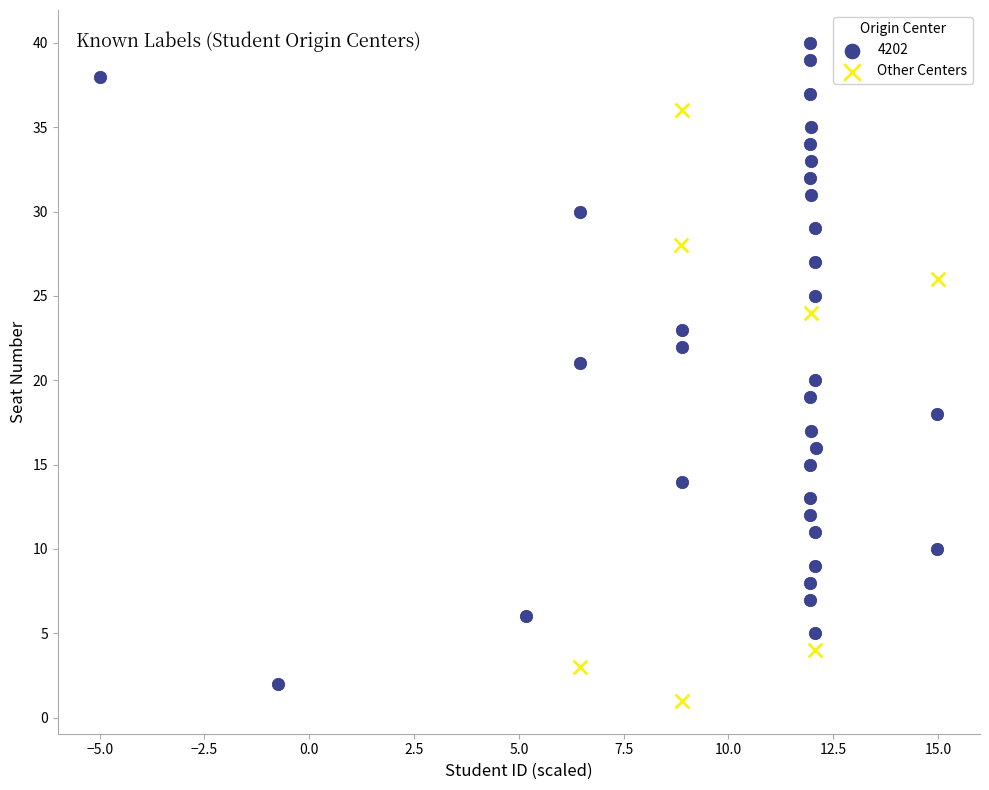

Which series contains the highest Y value?

4202